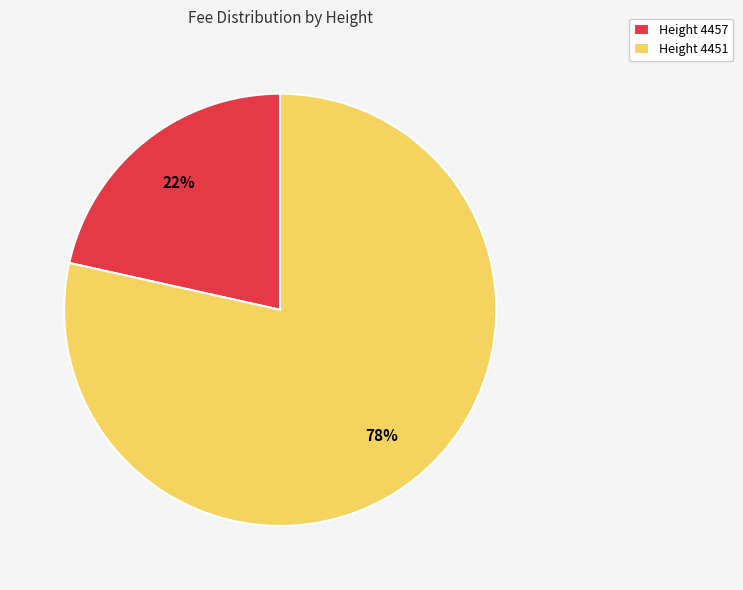

To the nearest percent, what portion does Height 4457 represent?

22%